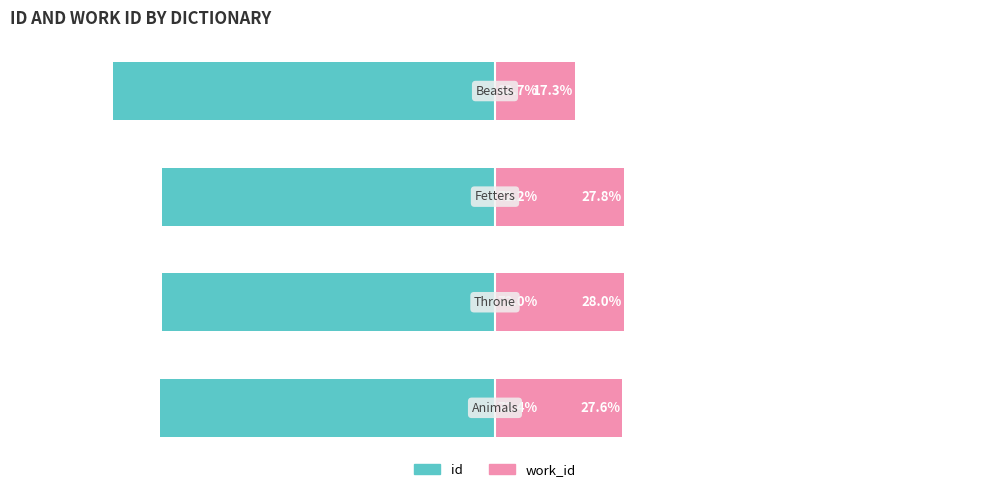

How many bars are there in total?

8